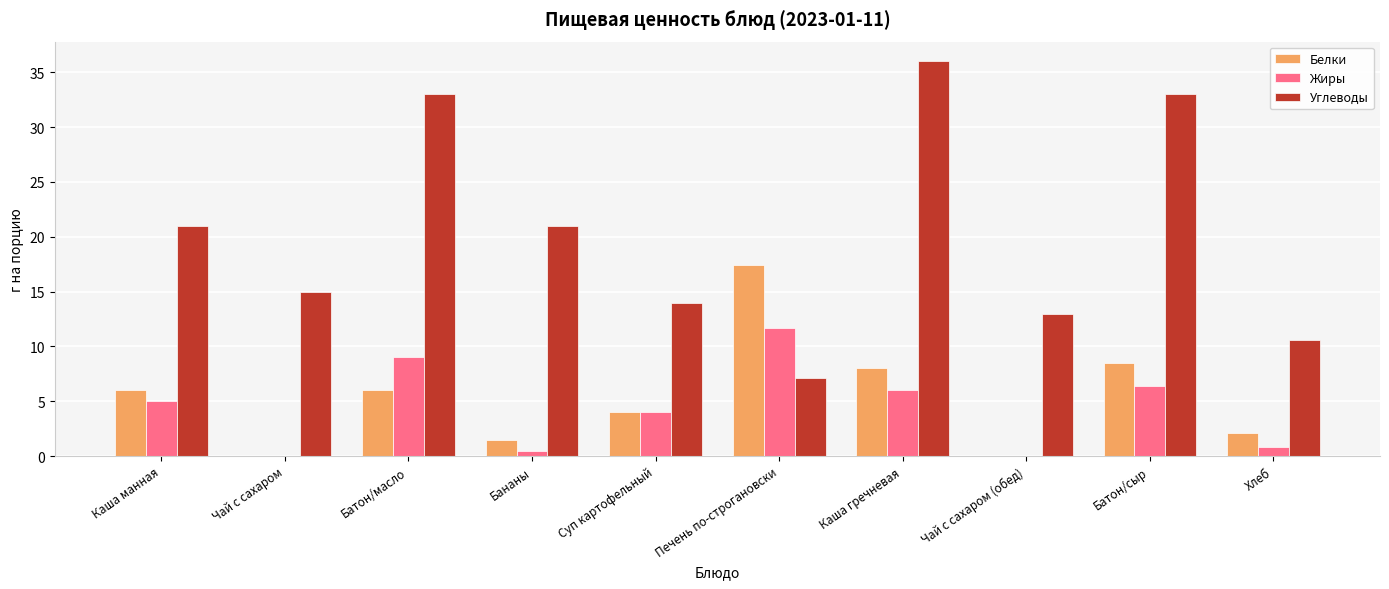

Where is Жиры nearest to the value 5?

Каша манная